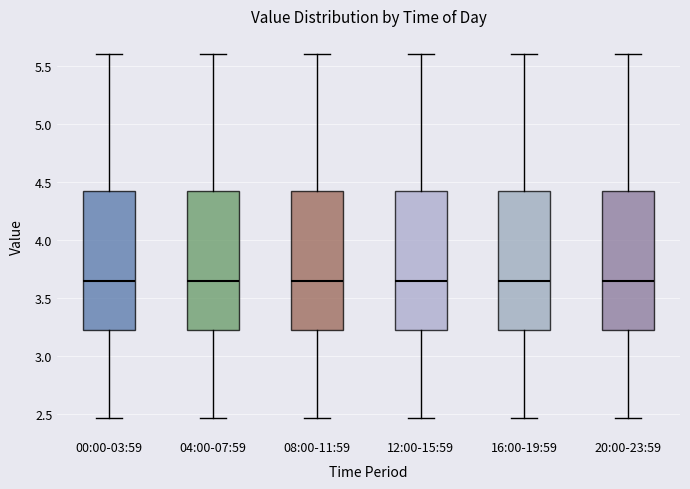

Where does the upper whisker of the box for 08:00-11:59 end on the y-axis? The values are not printed on the chart, so give them approximately, as read against the axis.

5.60